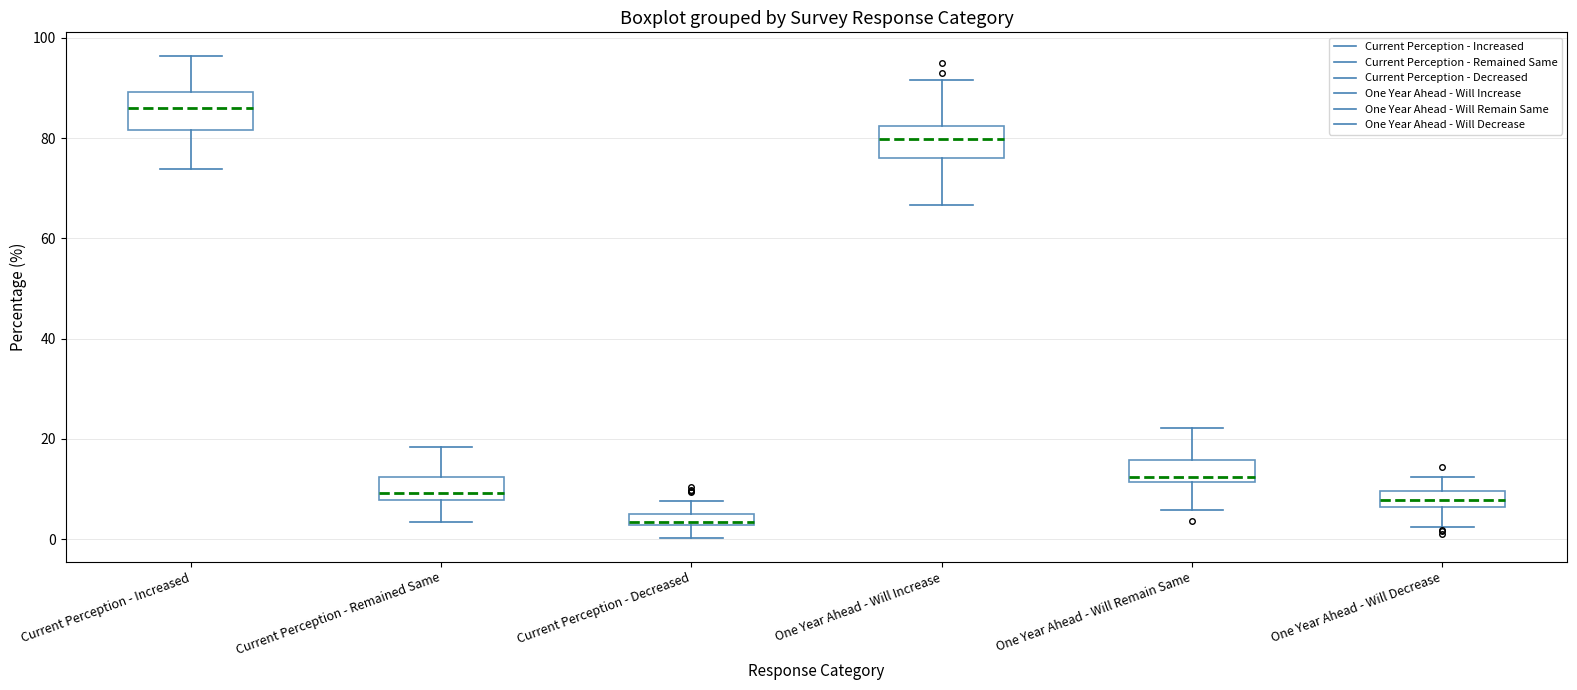

Which box's median line is the lowest?

Current Perception - Decreased